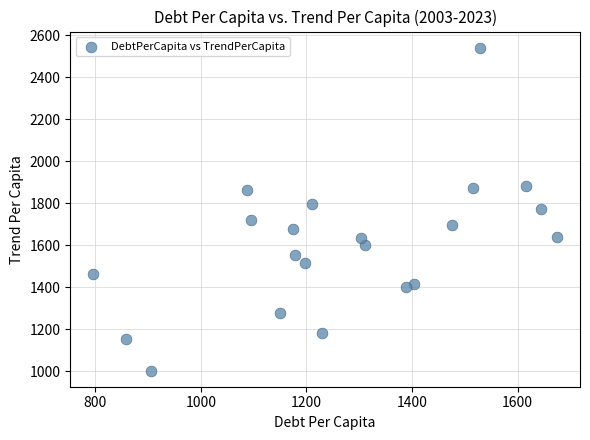

What is the range of Y values (max minus min)?

1538.3